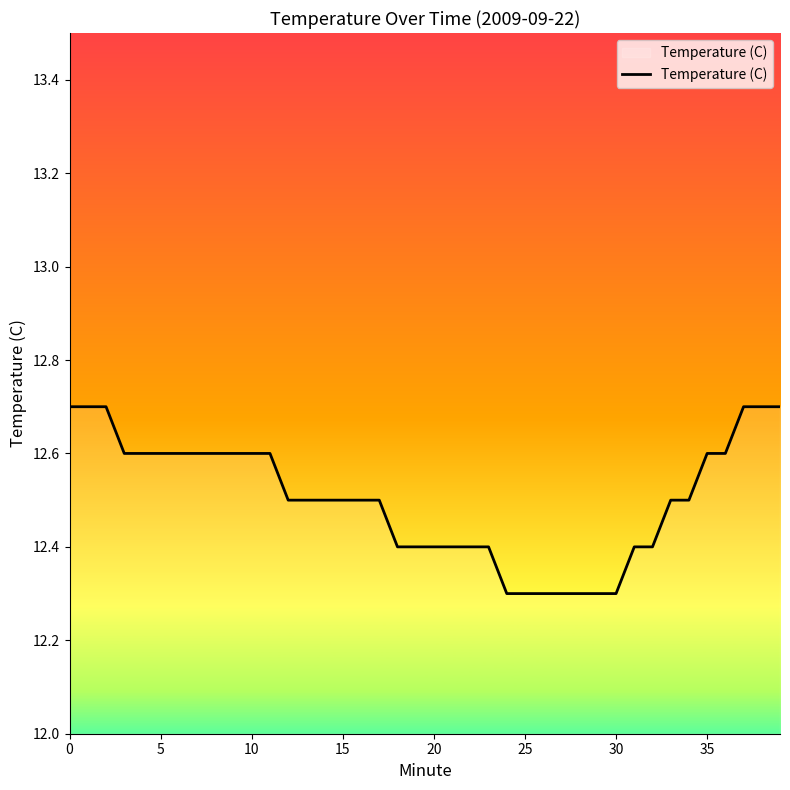

What is the difference between the maximum and minimum values?

0.4